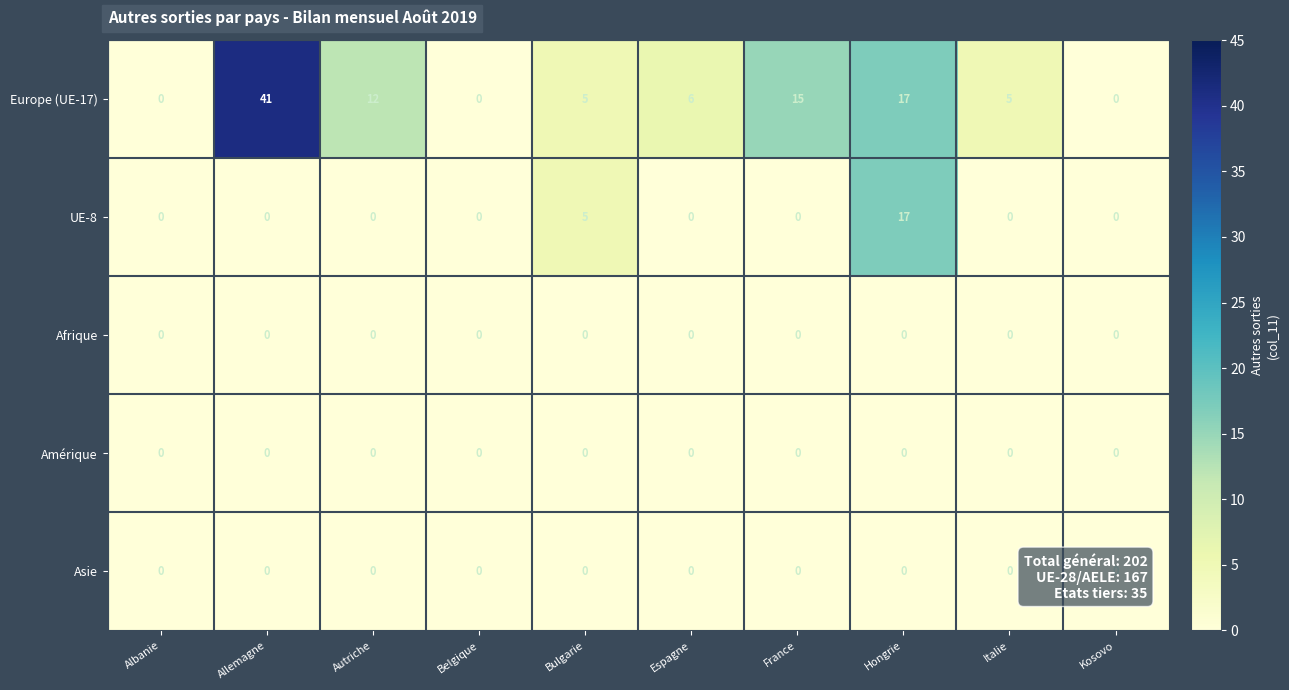

What is the spread (max minus min) of values at Hongrie?

17